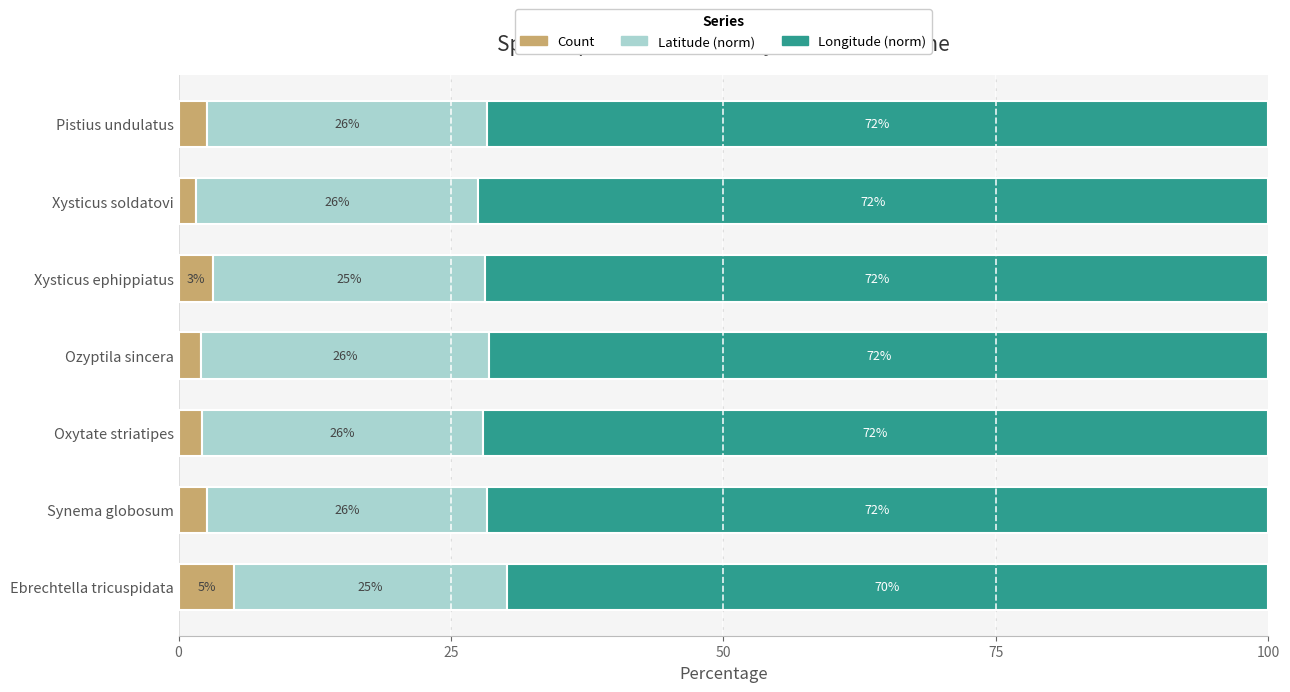

The Count series shows 5.1 at Ebrechtella tricuspidata. True or false?

True